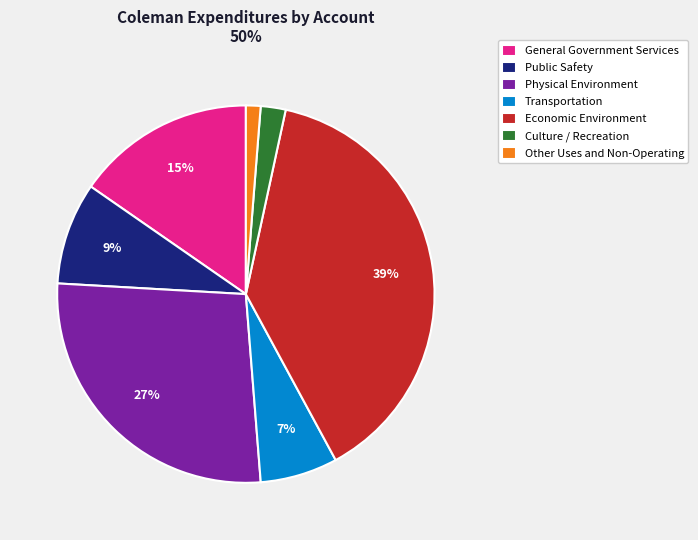

Rank the categories by value from highest to lowest.

Economic Environment, Physical Environment, General Government Services, Public Safety, Transportation, Culture / Recreation, Other Uses and Non-Operating